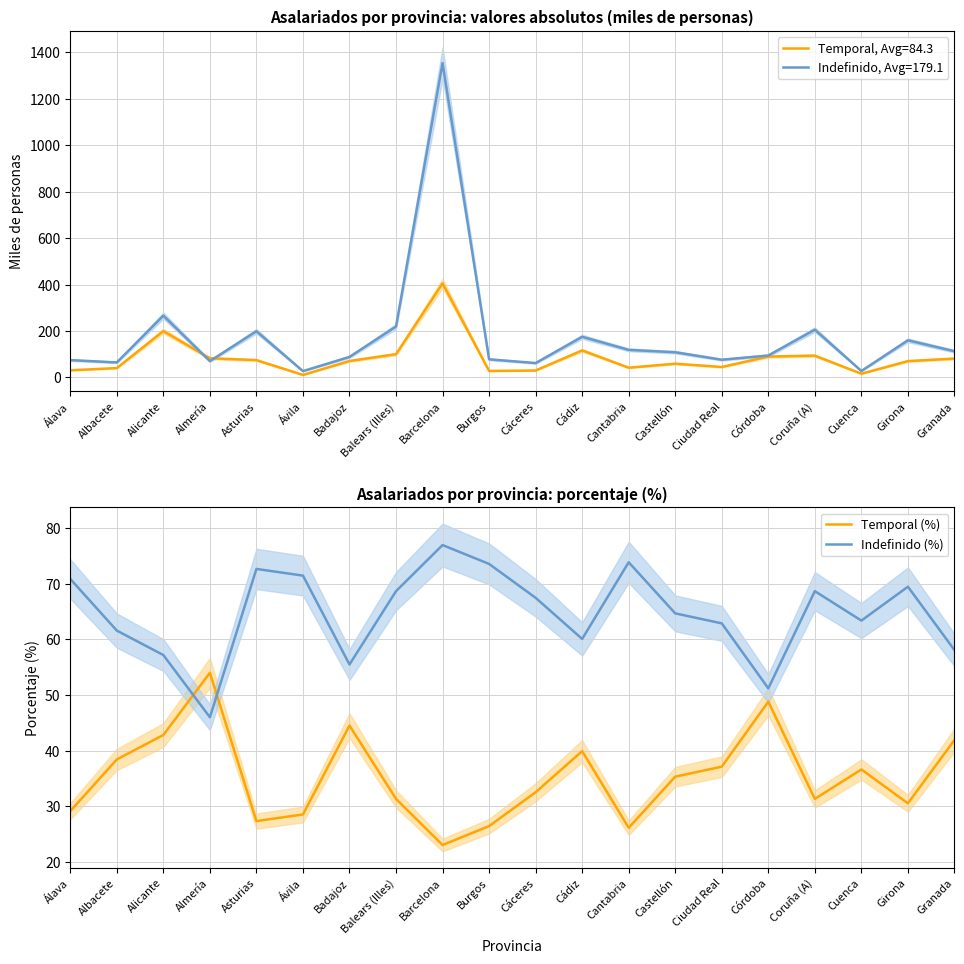

Read the Indefinido (%) value at Ciudad Real.

62.9